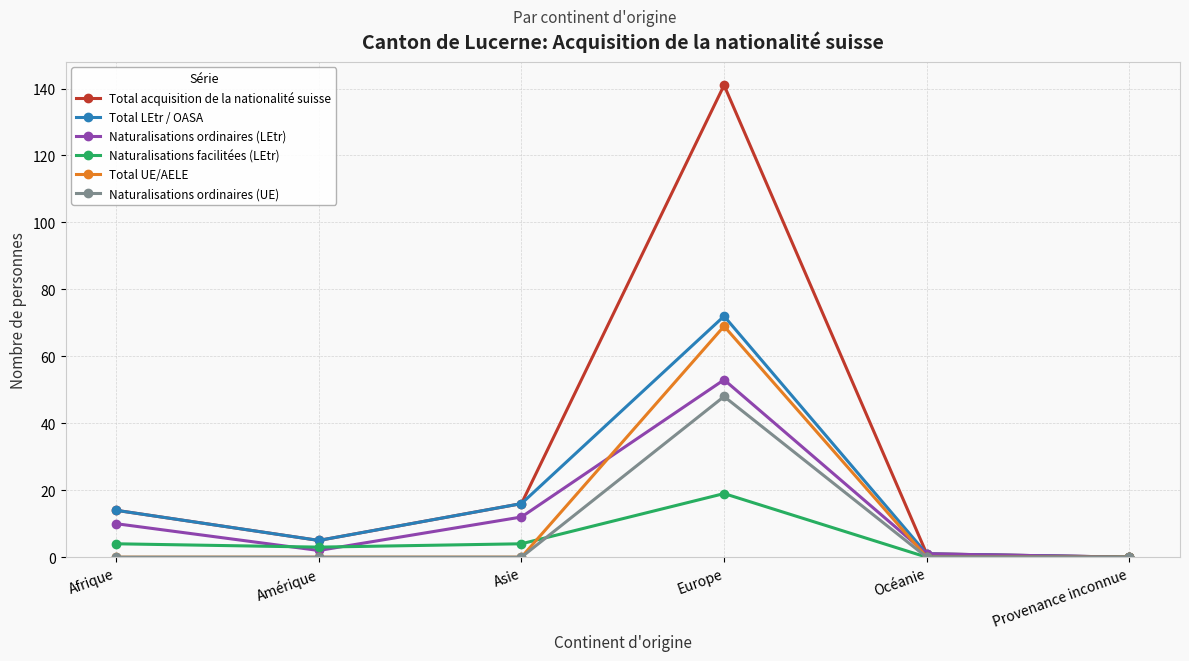

What are all the series names shown in the legend?

Total acquisition de la nationalité suisse, Total LEtr / OASA, Naturalisations ordinaires (LEtr), Naturalisations facilitées (LEtr), Total UE/AELE, Naturalisations ordinaires (UE)